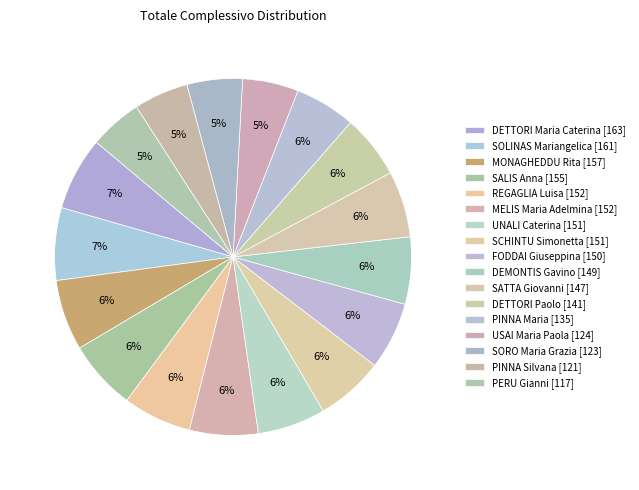

To the nearest percent, what is the average slice percentage?

6%